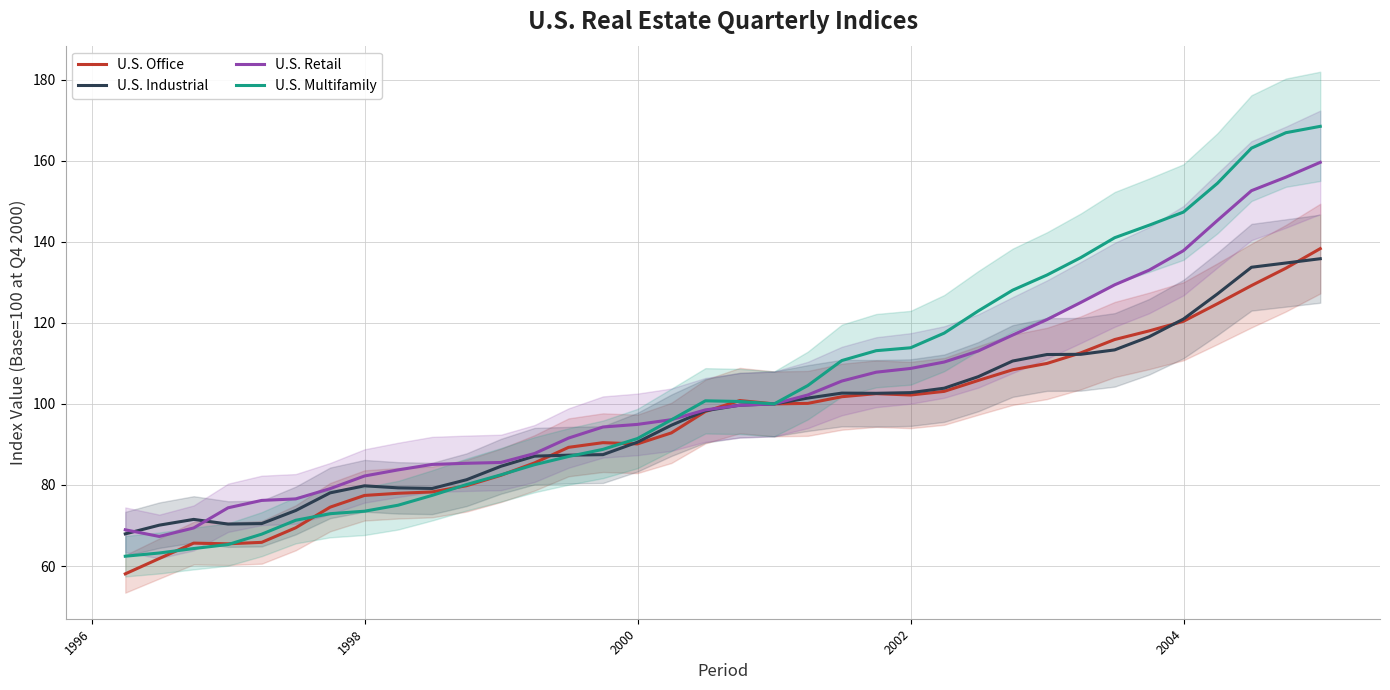

What is the maximum value for U.S. Retail?

159.6